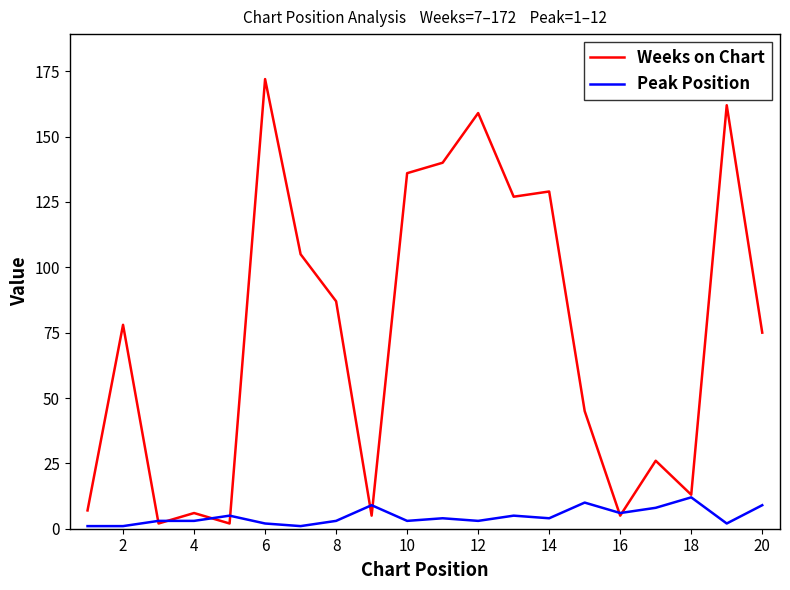

Does the chart display data point markers on the line(s)?

No